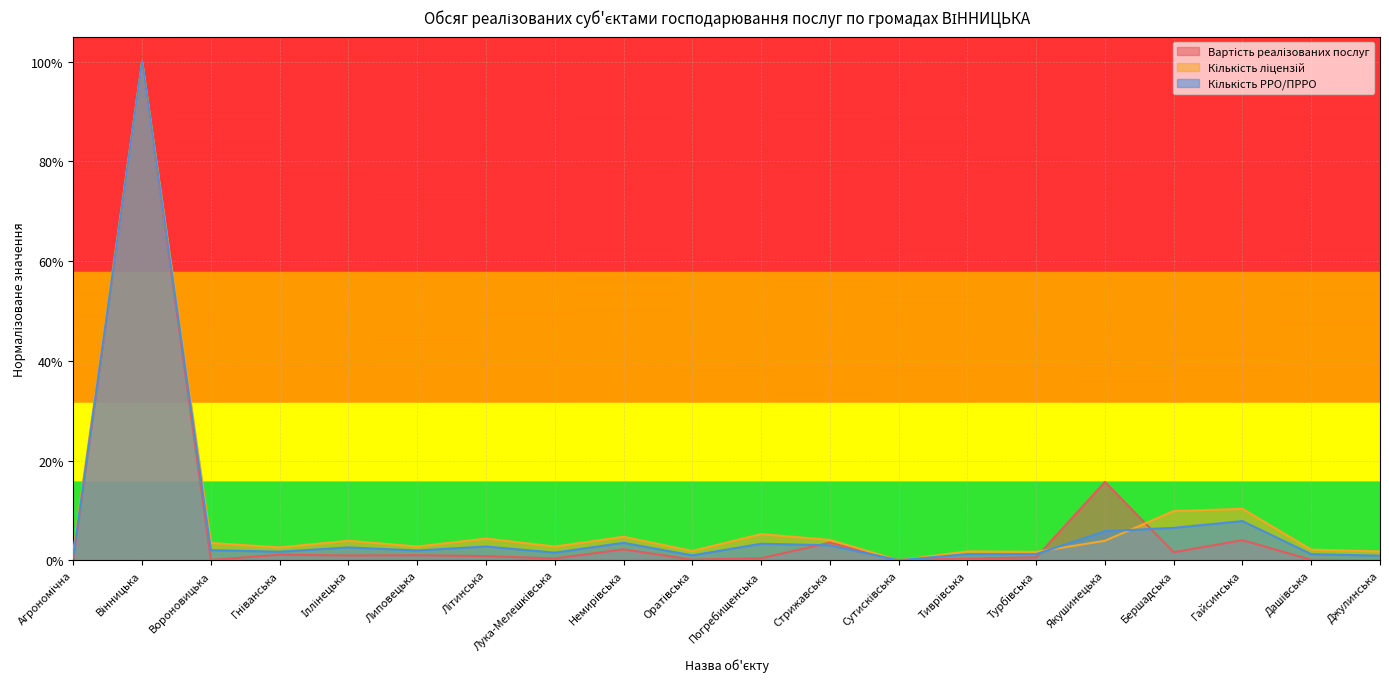

Does the chart display data point markers on the line(s)?

No